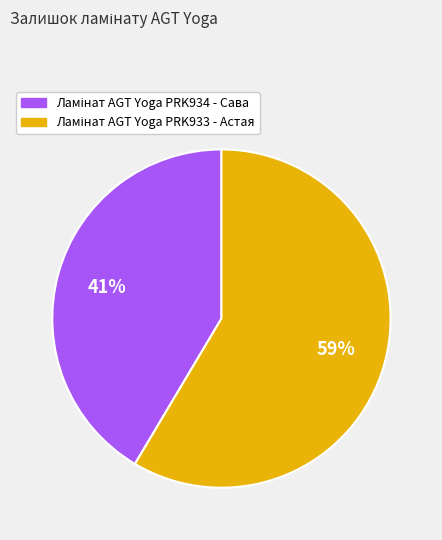

Is there any slice that represents more than half of the pie?

Yes